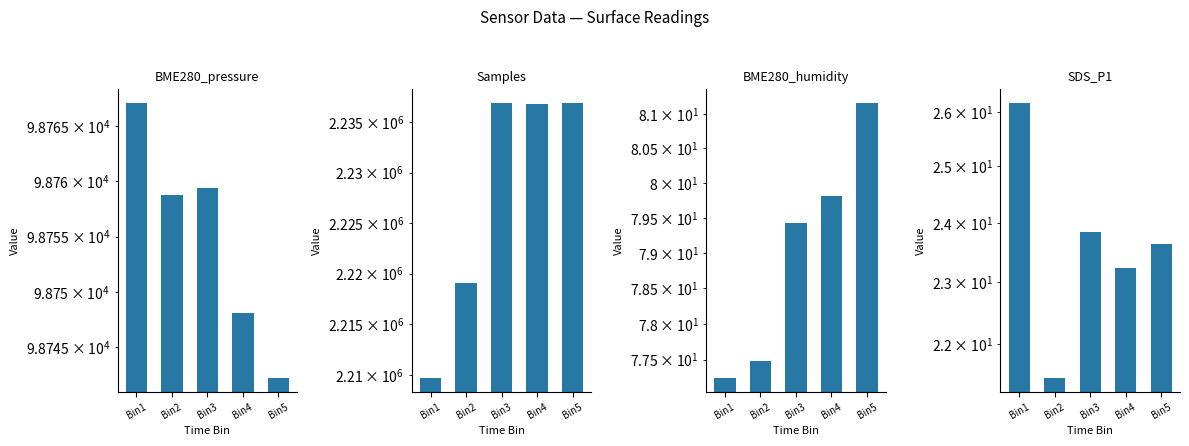

What is the greatest value displayed?

2236974.0